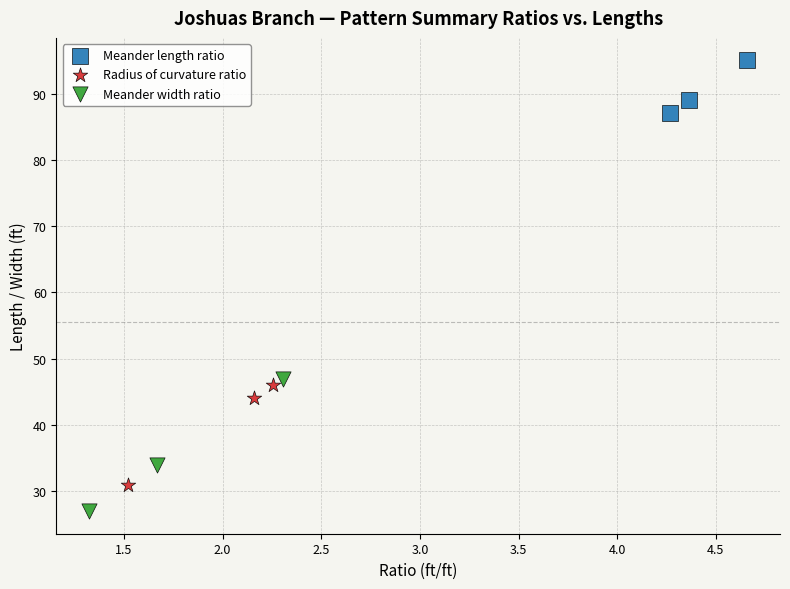

Which series has the widest spread of Y values?

Meander width ratio